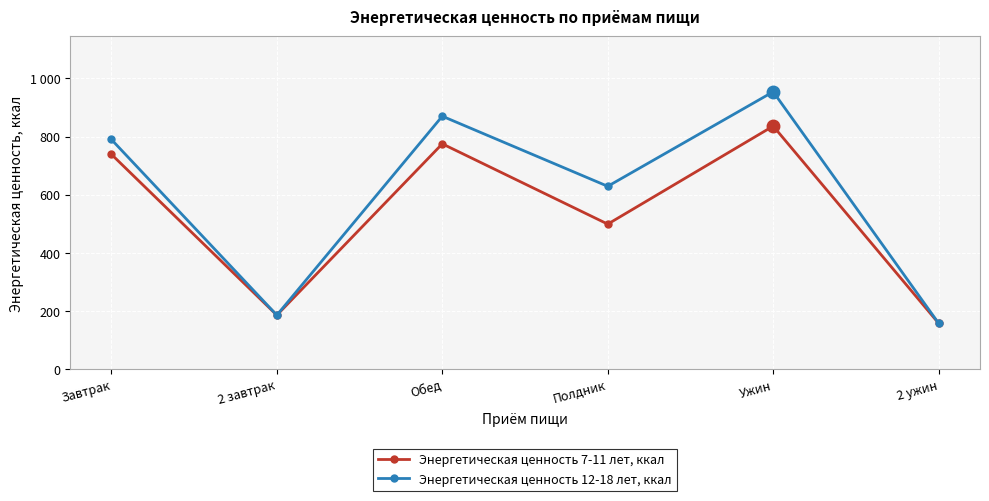

Which category has the highest value across all series?

Ужин